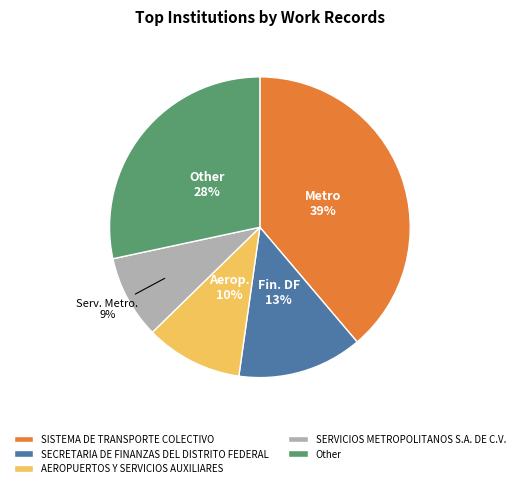

The AEROPUERTOS Y SERVICIOS AUXILIARES slice represents 22% of the pie. True or false?

False